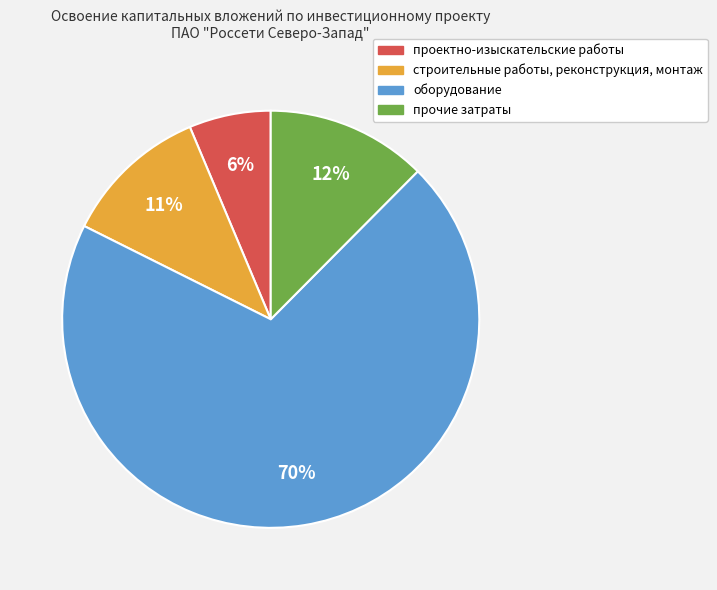

Combined, do проектно-изыскательские работы and оборудование account for over 50%?

Yes